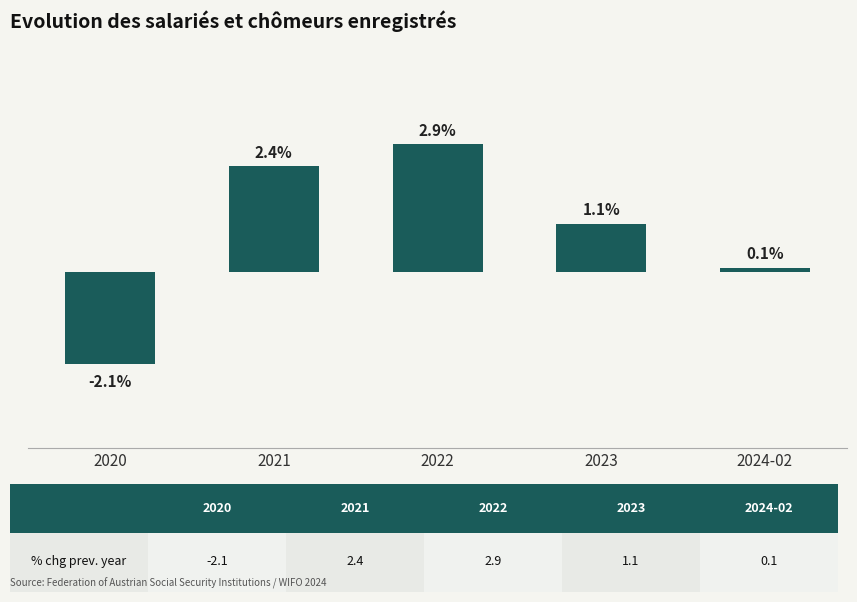

Does the chart contain stacked bars?

No